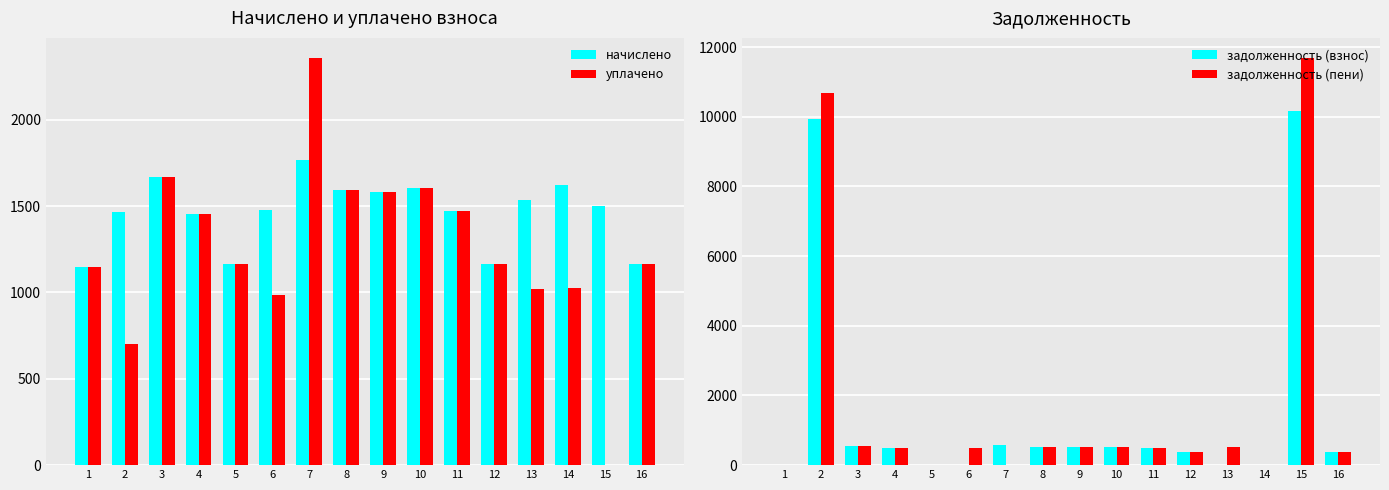

Reading left to right, what are all the values shown in this chart?

начислено: 1147.5	1466.4	1668.0	1451.7	1162.1	1477.4	1767.0	1594.7	1580.0	1602.0	1470.1	1162.1	1532.4	1620.4	1503.1	1162.1
уплачено: 1147.5	702.5	1668.0	1451.7	1162.1	984.9	2356.0	1594.7	1580.0	1602.0	1470.1	1162.1	1021.6	1023.6	0.0	1162.1
задолженность (взнос): 0.0	9926.4	556.0	483.9	0.0	0.0	589.0	531.6	526.7	534.0	490.0	387.4	0.0	0.0	10174.6	387.4
задолженность (пени): 0.0	10690.3	556.0	483.9	0.0	492.5	0.0	531.6	526.7	534.0	490.0	387.4	510.8	0.0	11677.6	387.4